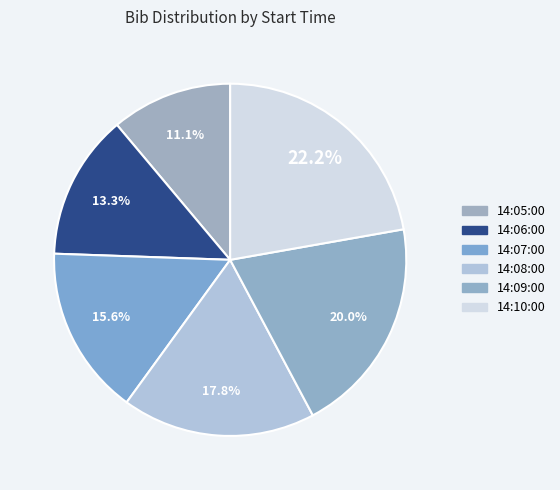

Does any single category account for the majority?

No